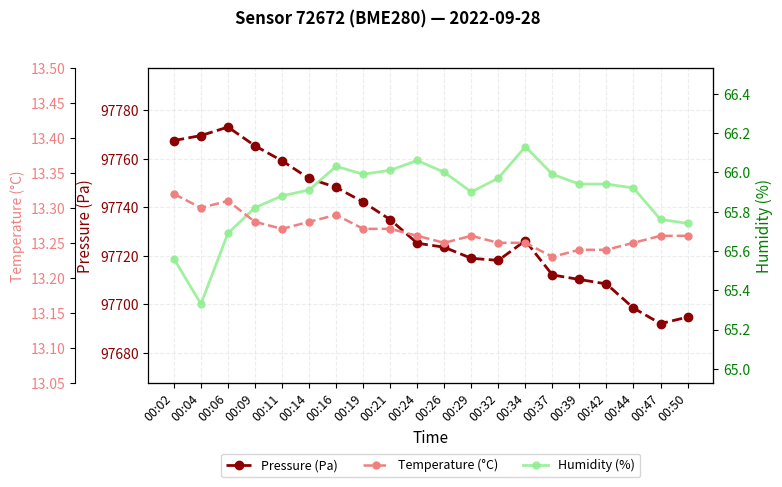

What is the sum of the Humidity (%) values at 00:02 and 00:44?

131.5